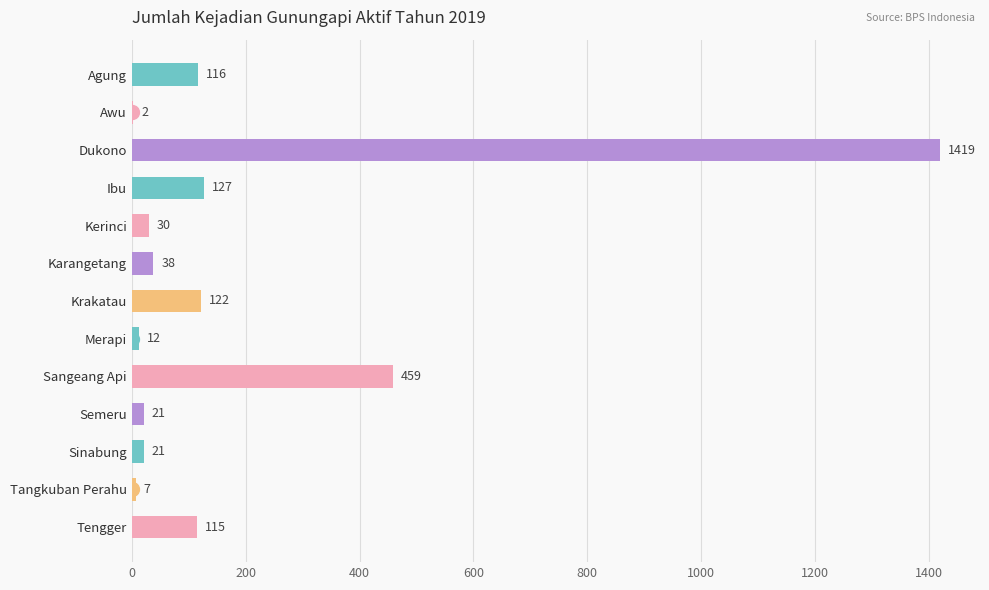

What is the approximate value at Krakatau, to the nearest 100?

100